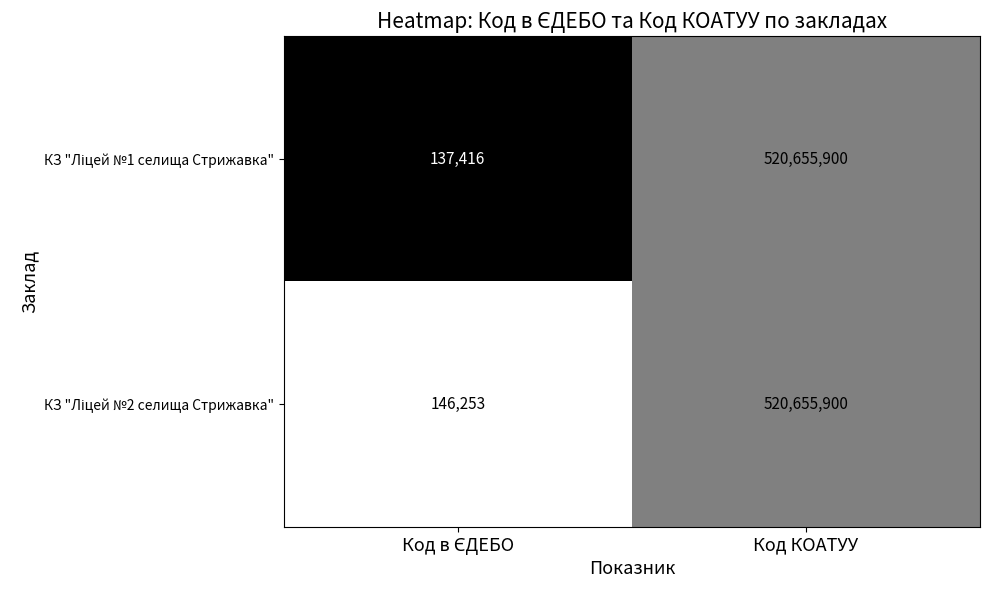

At which category is the sum across all series the highest?

Код КОАТУУ